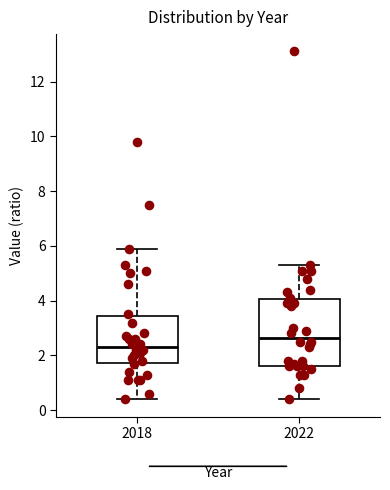

Where is the lower edge of the box at x = 2018 on the y-axis? The values are not printed on the chart, so give them approximately, as read against the axis.

1.8